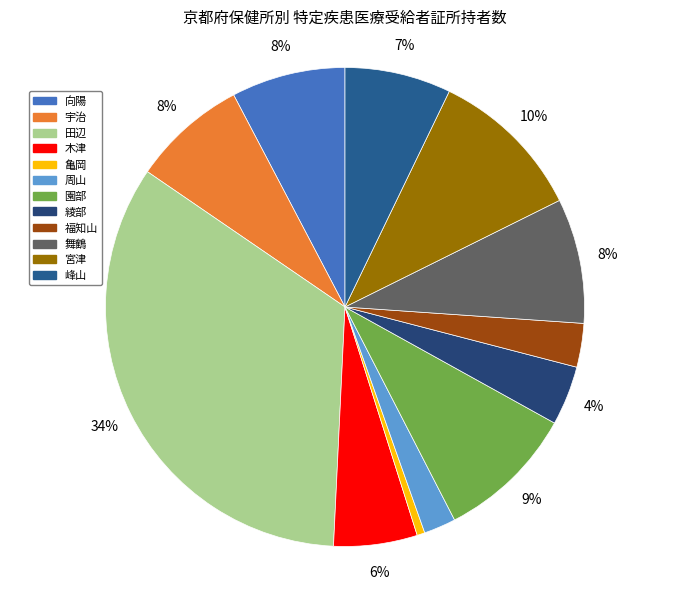

The 綾部 slice represents 4% of the pie. True or false?

True